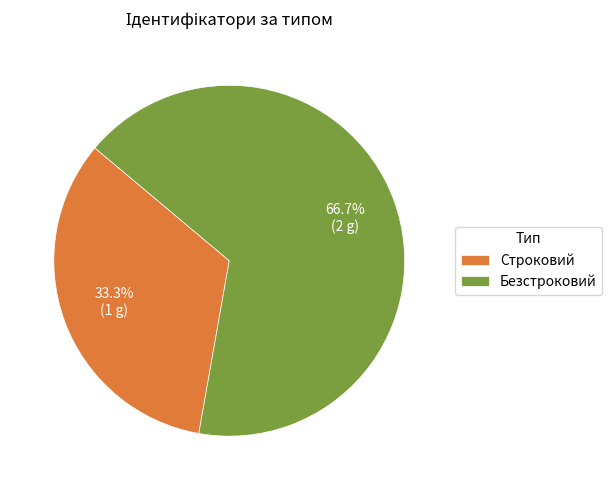

What is the largest slice in the pie chart?

Безстроковий